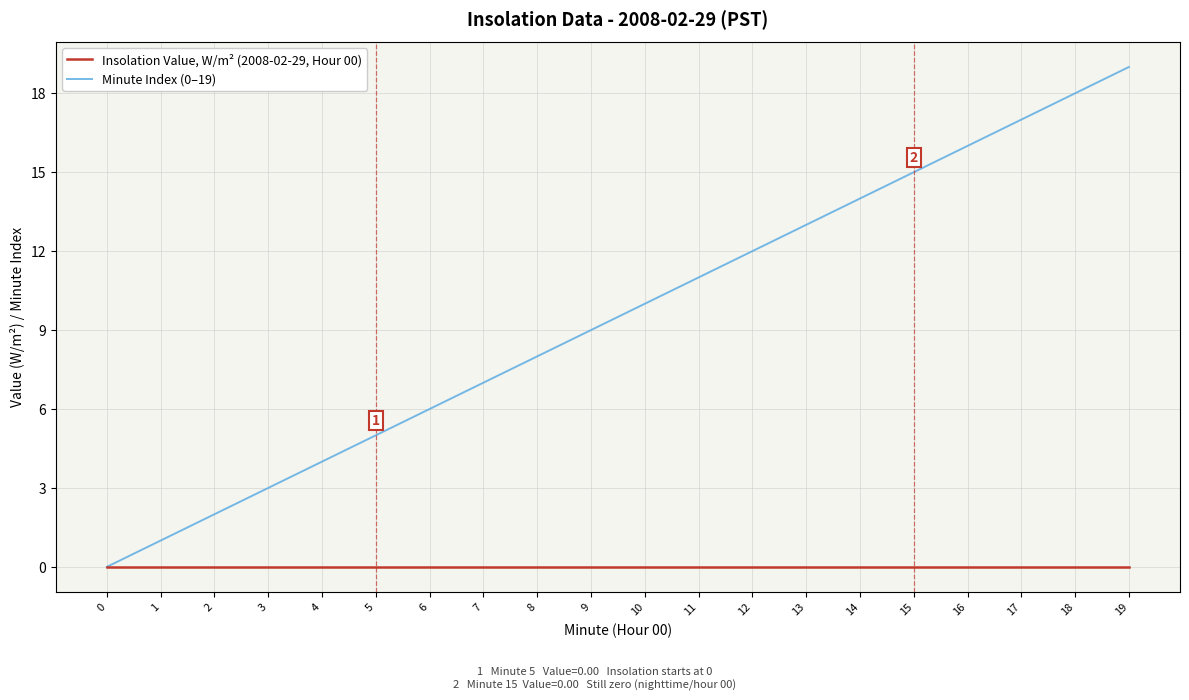

At 11, list the series in order from largest to smallest.

Minute Index (0–19), Insolation Value, W/m² (2008-02-29, Hour 00)